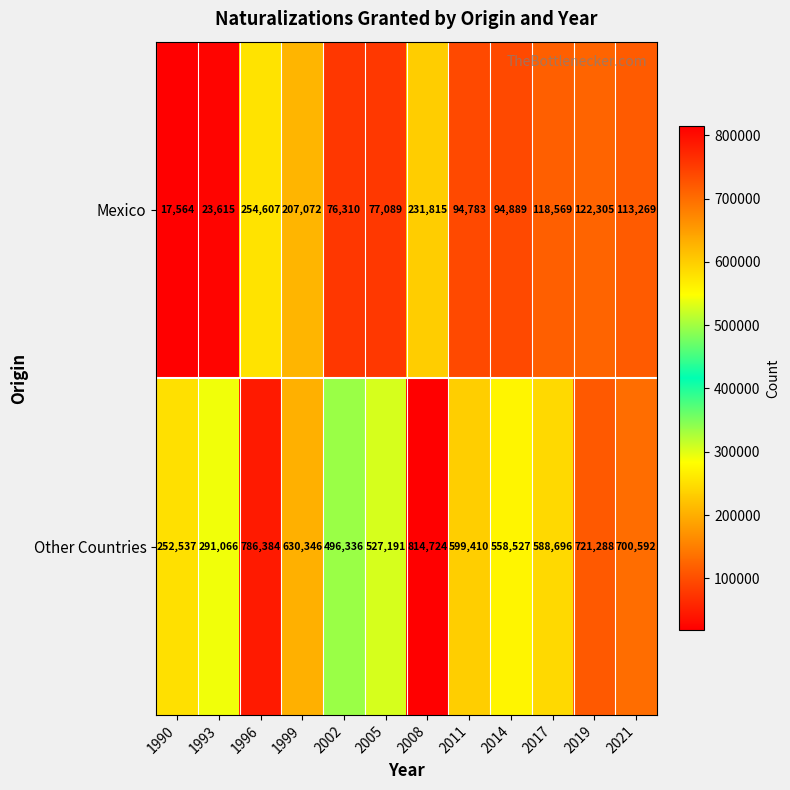

What is the average value of the Other Countries series?

580591